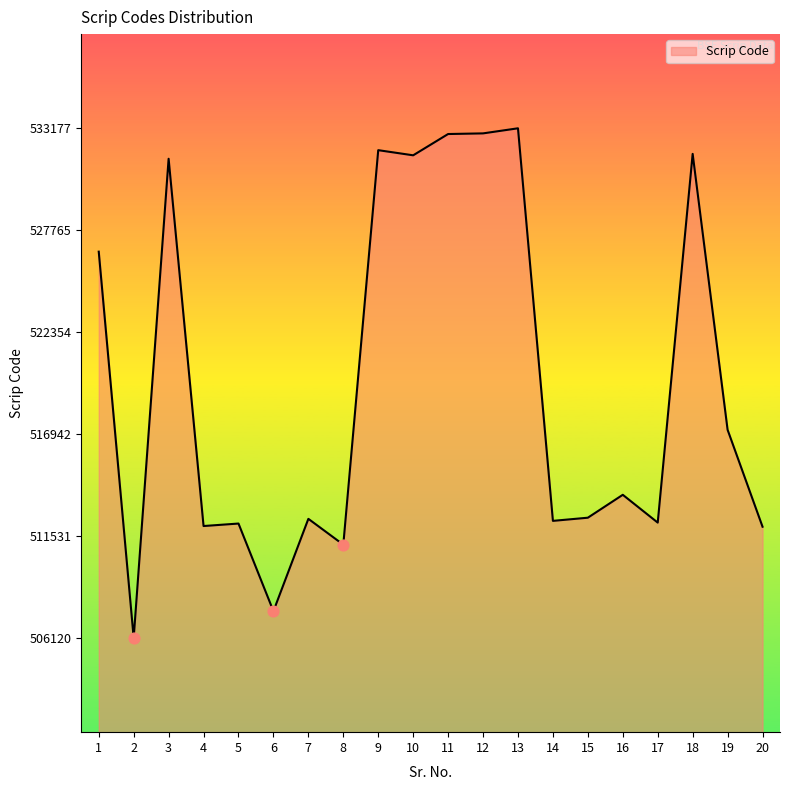

Between 10 and 4, which is larger?

10